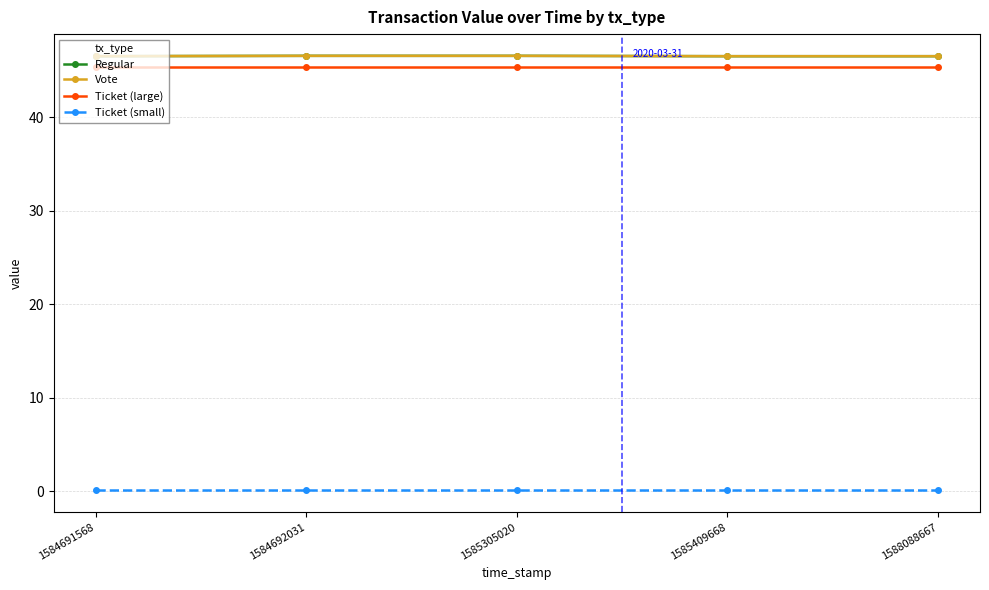

At which label does Regular reach its minimum?

1584691568